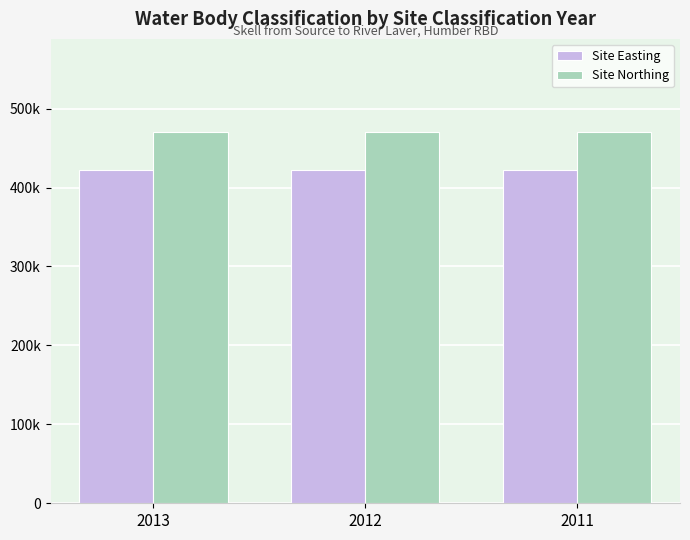

What is the minimum value shown in the chart?

422600